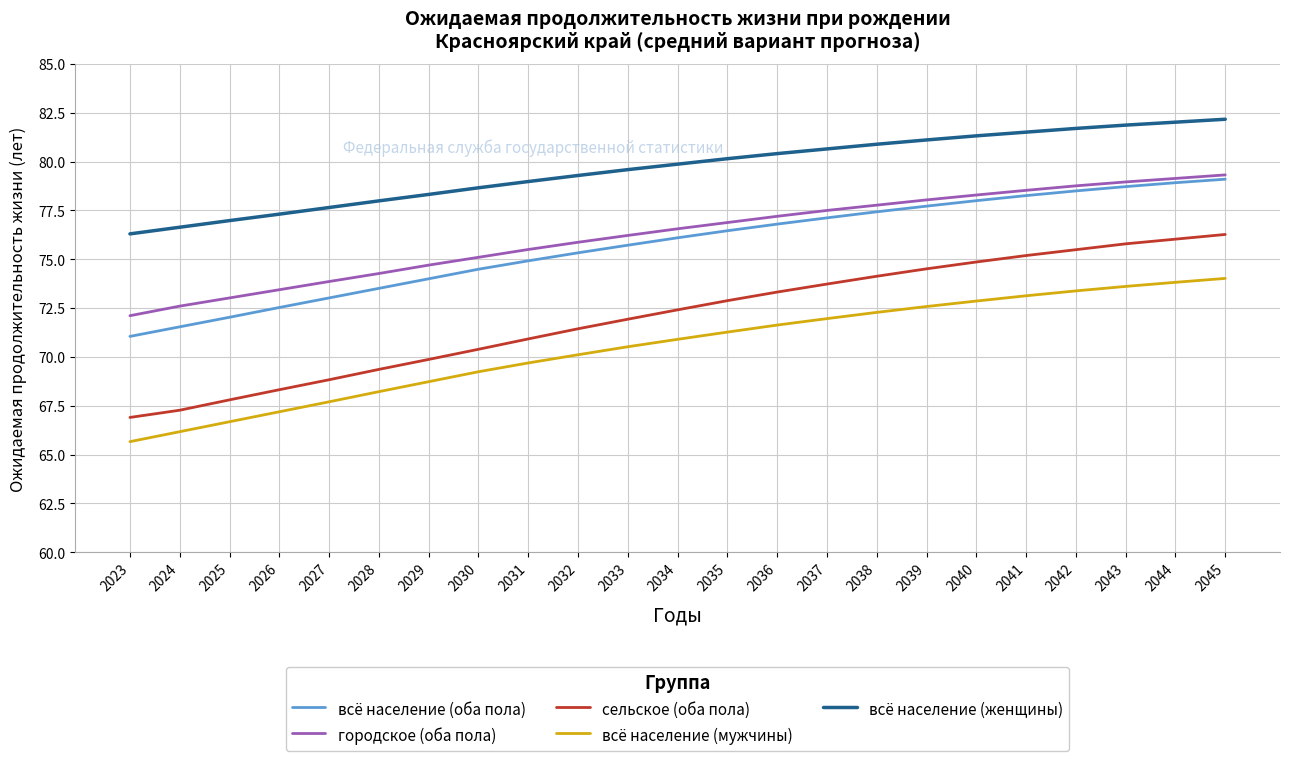

Which series has the largest total across all categories?

всё население (женщины)